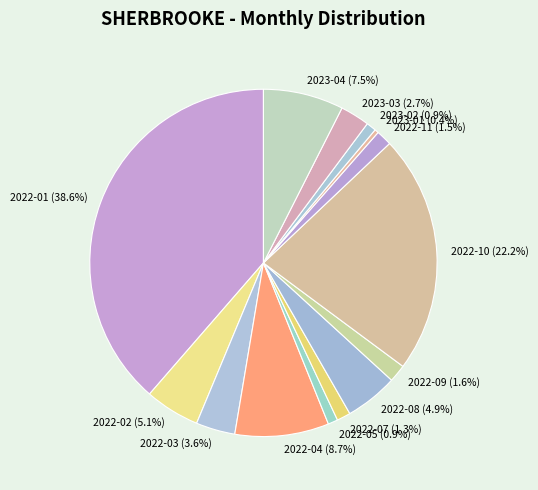

Does 2022-03 account for over 50% of the chart?

No